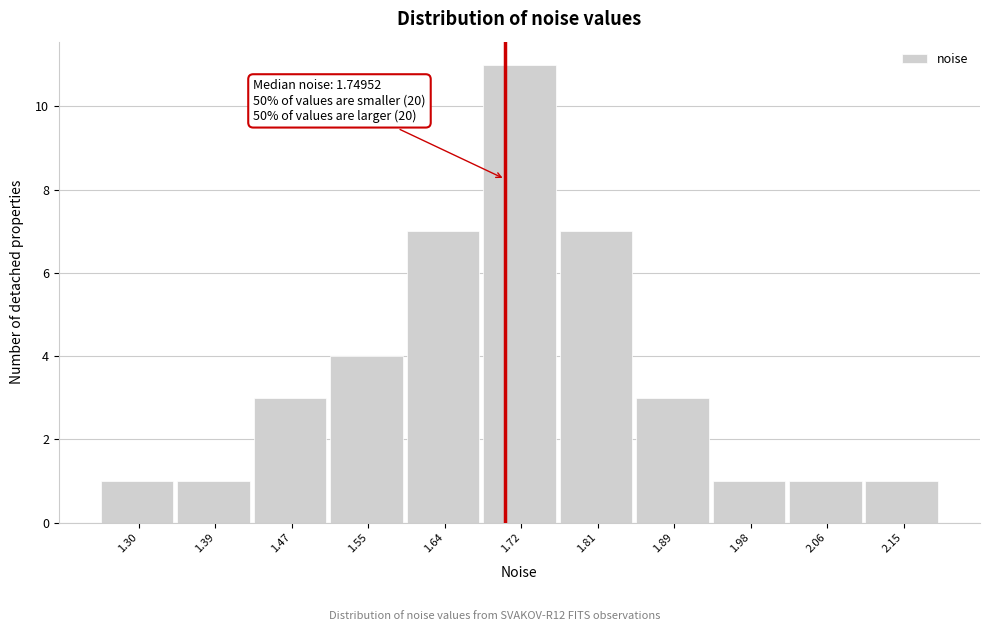

Reading right to left, transcribe all the data shown in this chart.

1	1	1	3	7	11	7	4	3	1	1